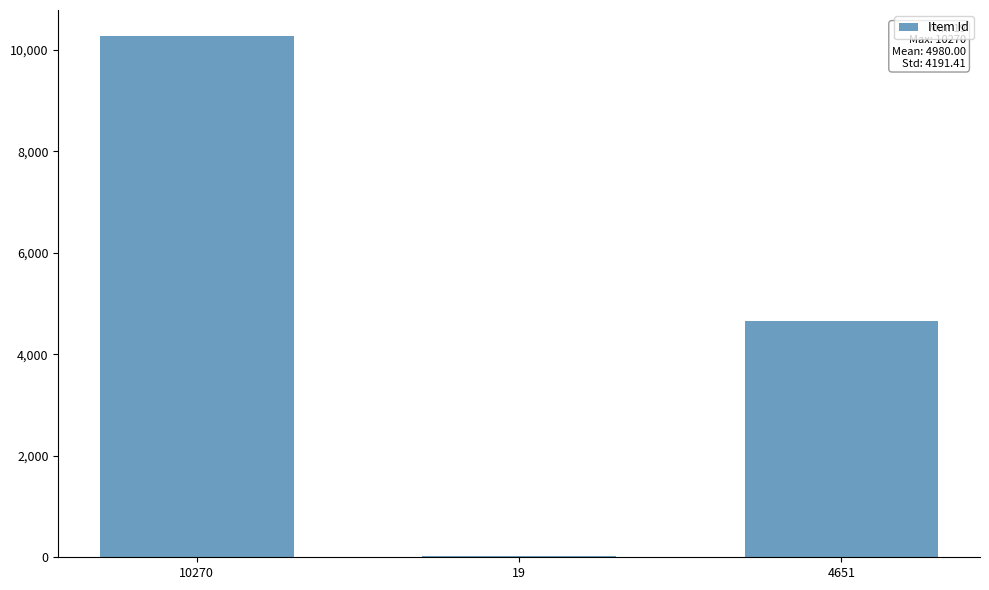

The value at 19 is 19. True or false?

True